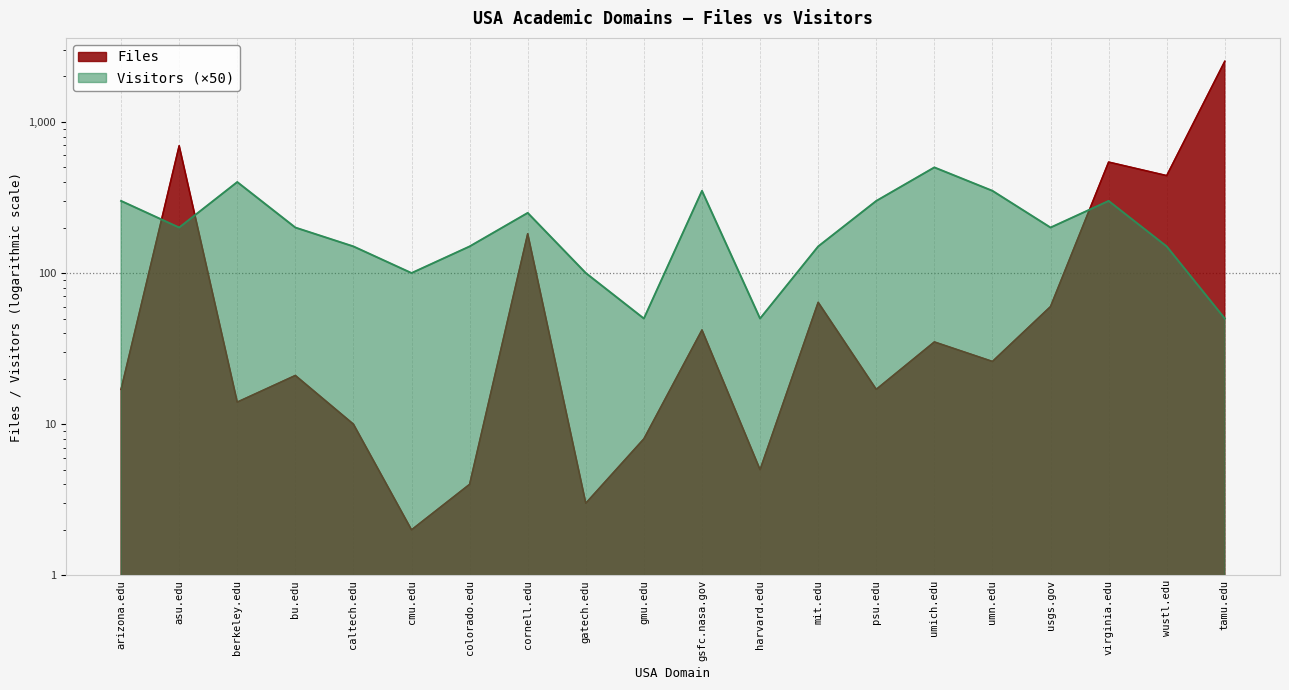

How many Visitors values are between 150 and 300?

11